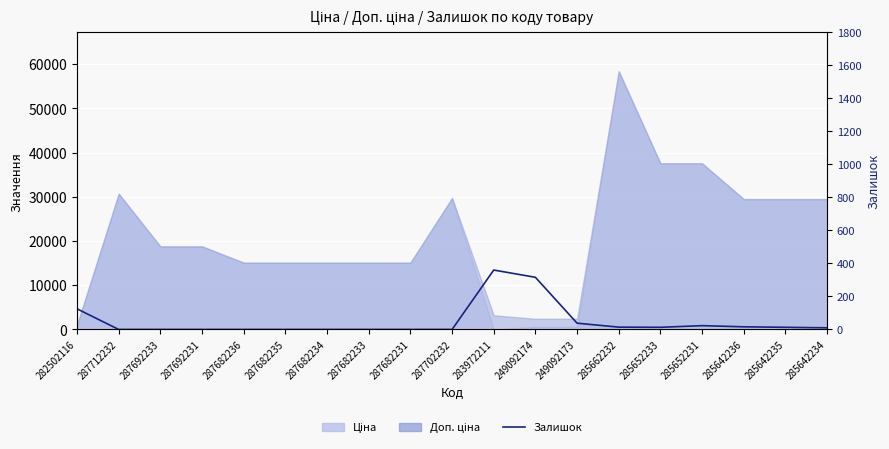

What is the change in value from 282502116 to 249092173?

-87